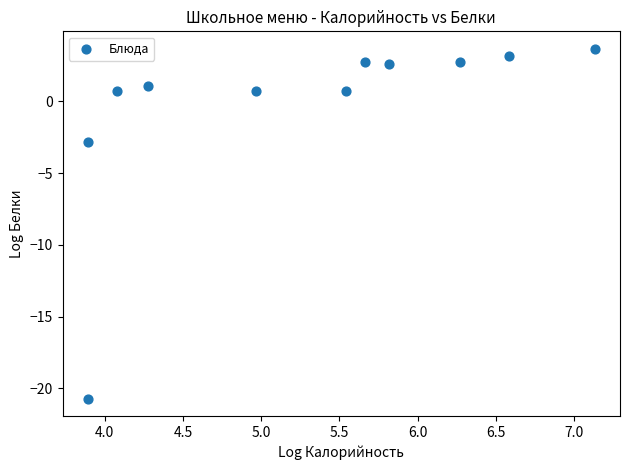

What Y value in the scatter plot is closest to -8?

-2.8